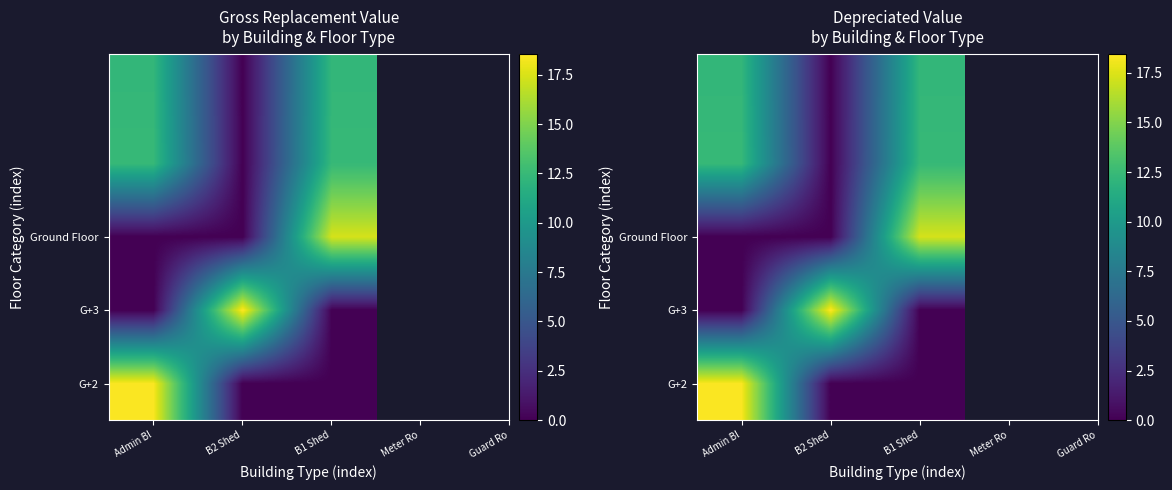

At which category is the sum across all series the highest?

Admin Bl